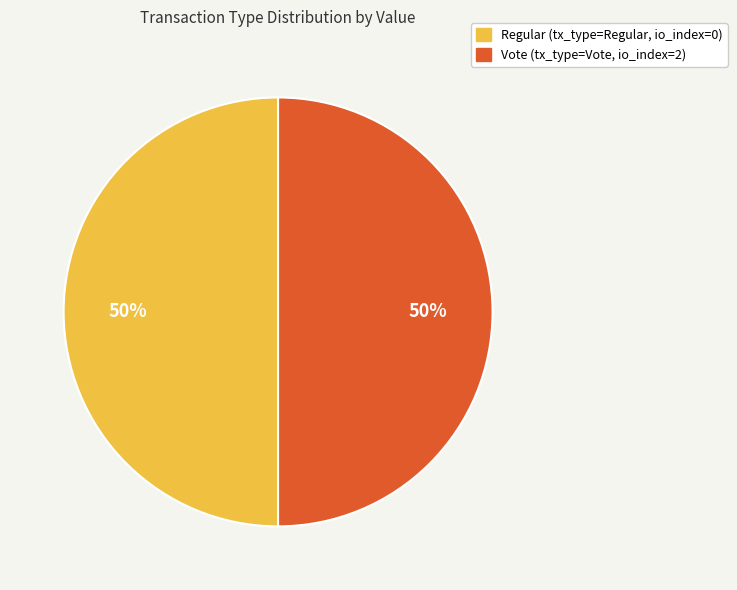

To the nearest percent, what is the average slice percentage?

50%